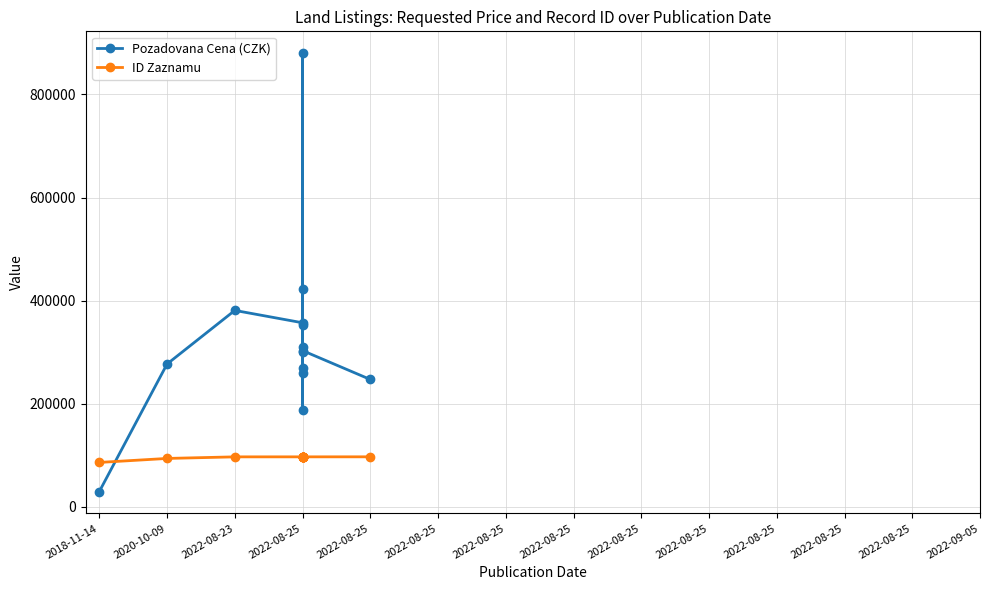

Which series changed the most between 2018-11-14 and 2022-08-25?

Pozadovana Cena (CZK)